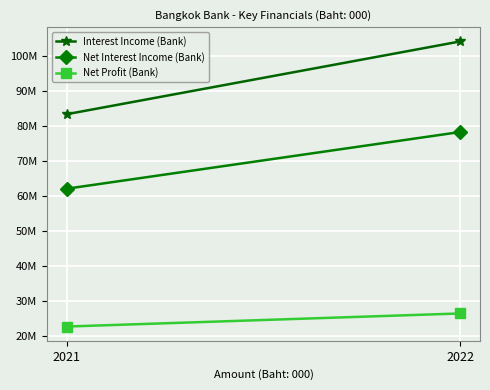

Count the Net Profit (Bank) values in the range 22650464 to 26390071.

2